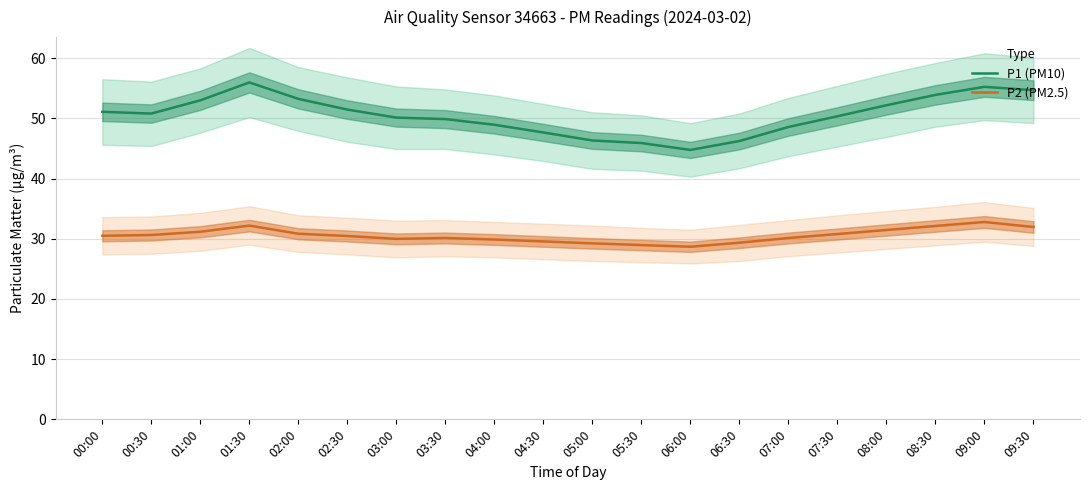

Which category has the highest value across all series?

01:30